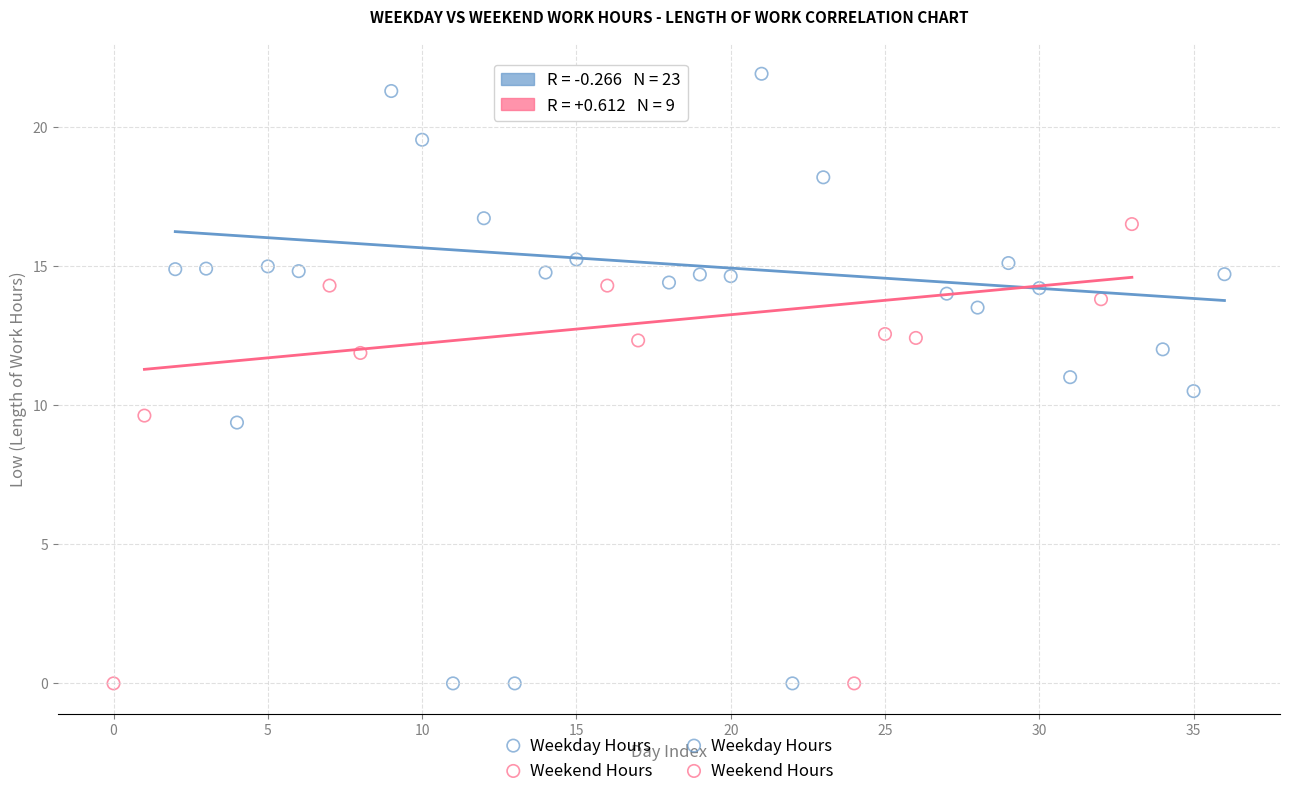

Which series has the widest spread of Y values?

Weekday Hours